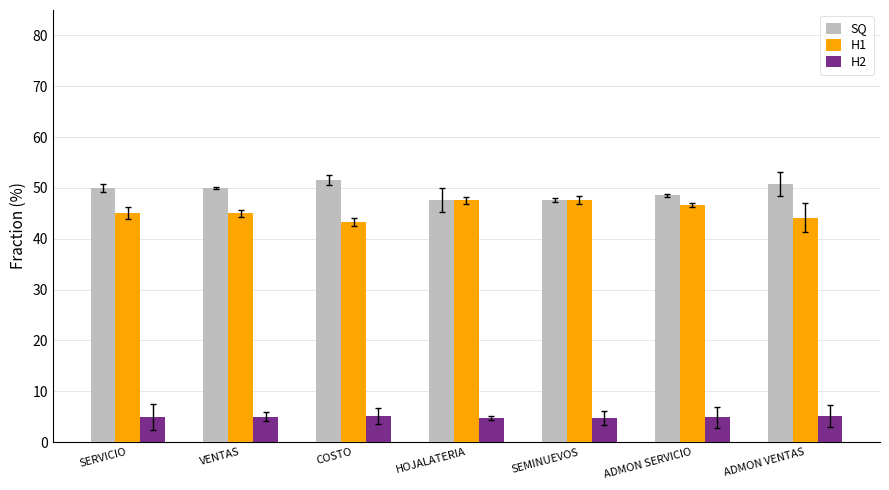

Are the bars grouped side by side (vs. stacked)?

Yes